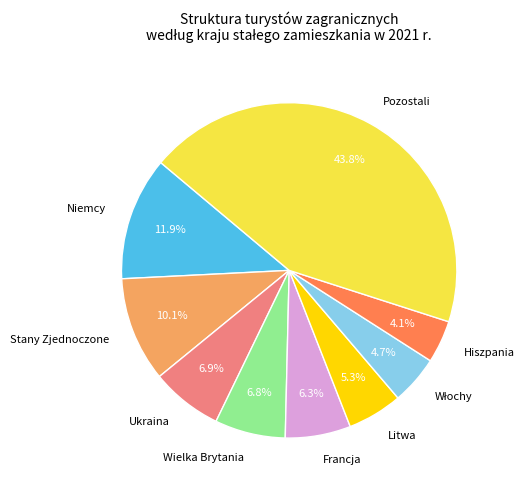

To the nearest percent, what percentage of the pie is Stany Zjednoczone?

10%